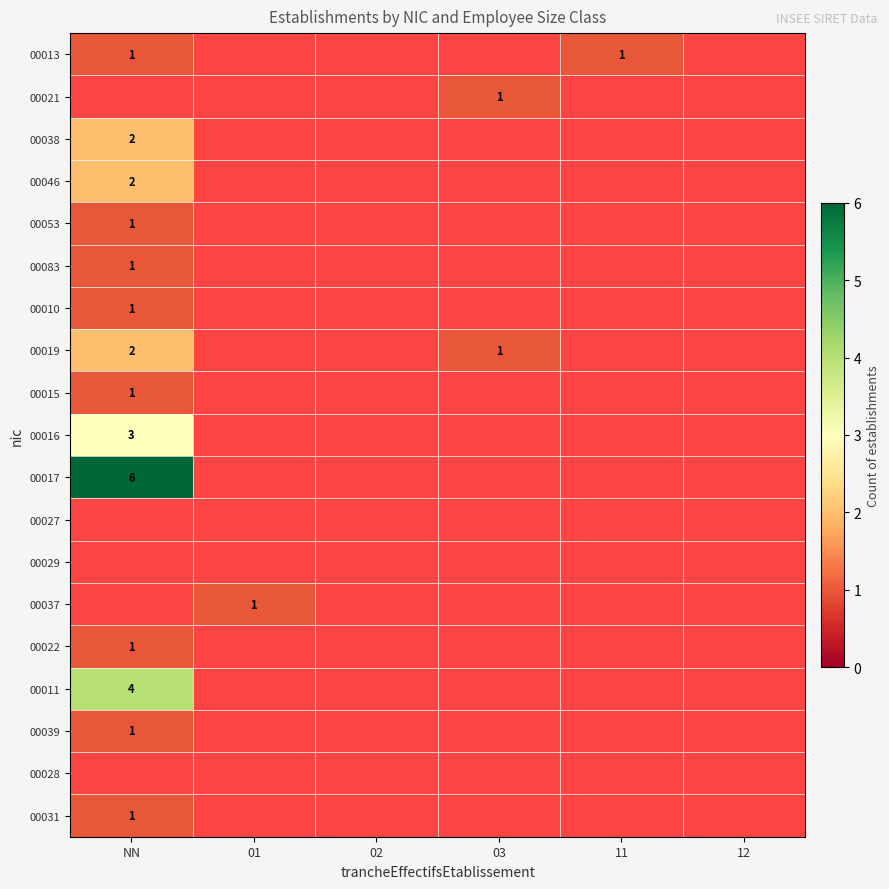

What is the greatest value displayed?

6.0